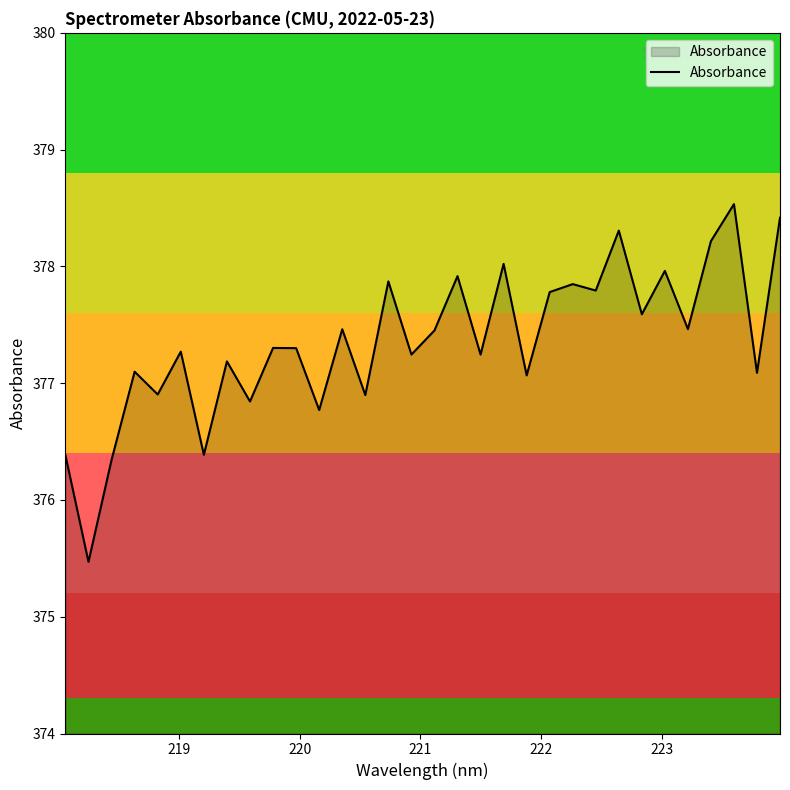

What is the difference between the maximum and minimum values?

3.1